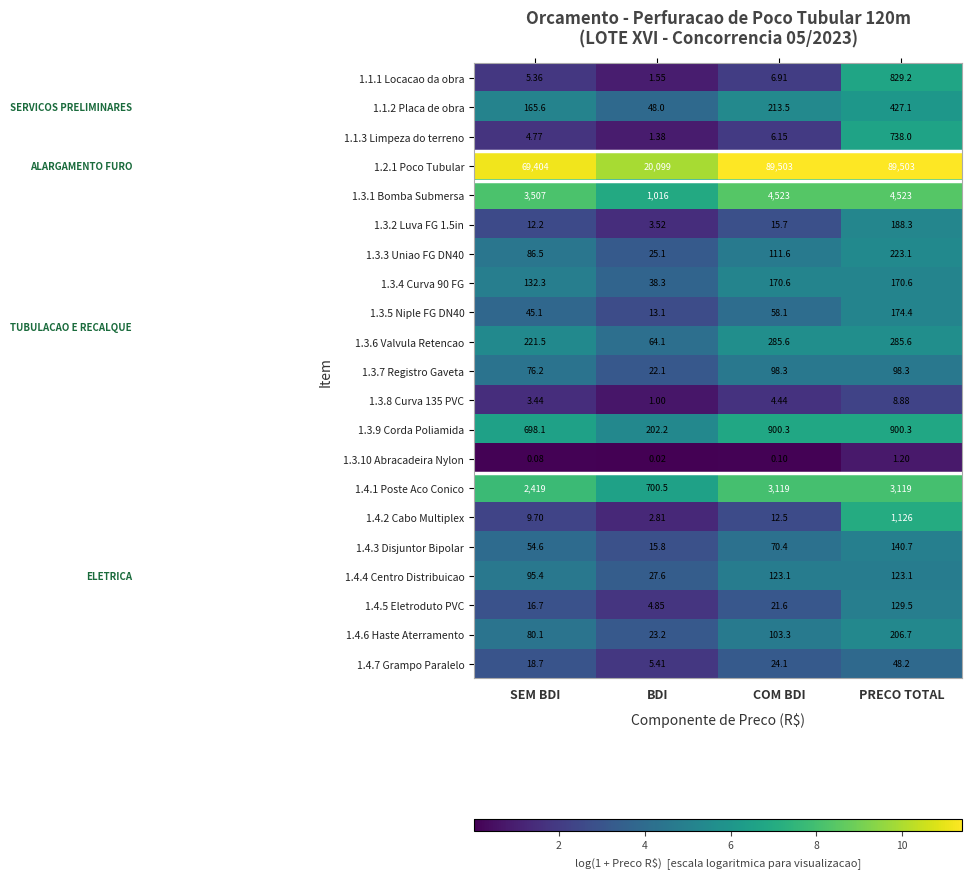

At which category does the chart reach its minimum across all series?

BDI